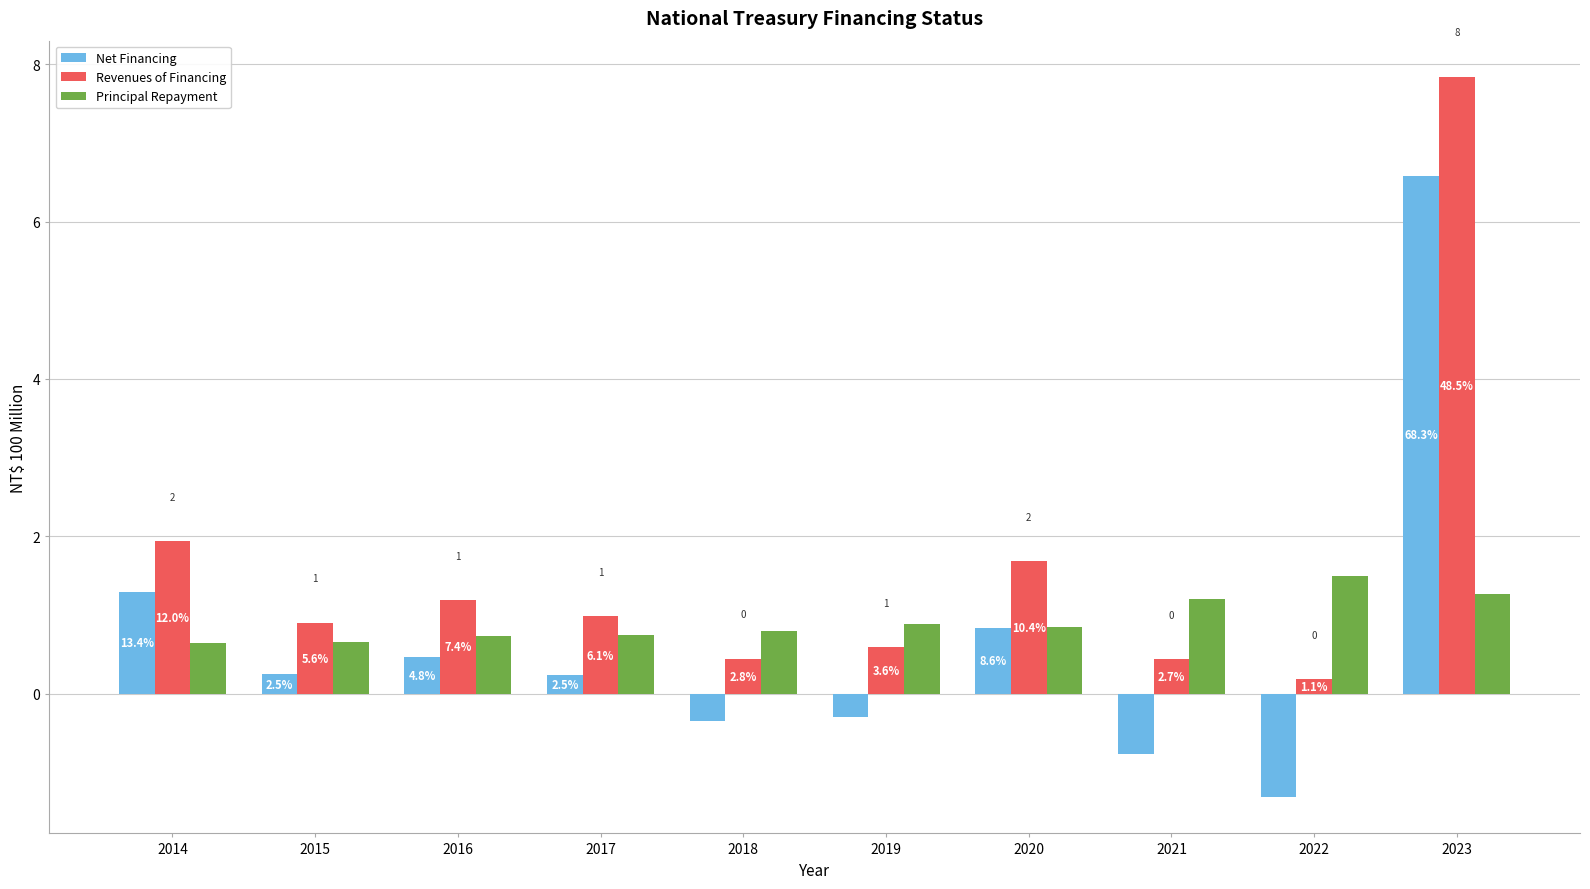

How many bars are there in total?

30